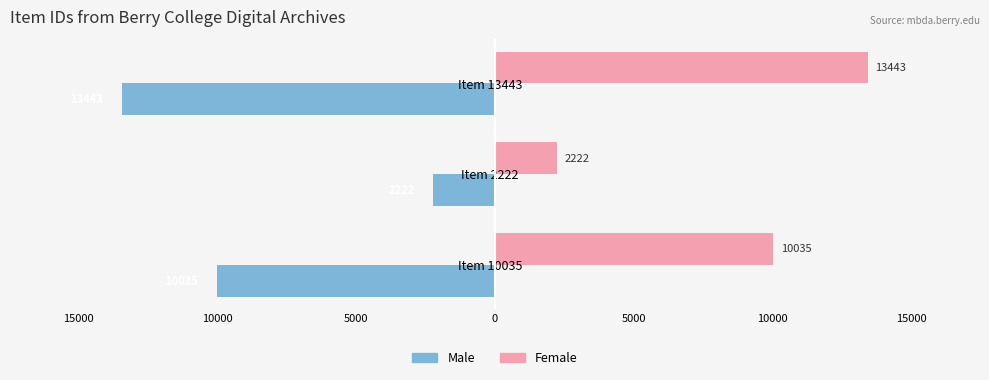

Reading right to left, extract all data points from this chart.

Male: -13443	-2222	-10035
Female: 13443	2222	10035